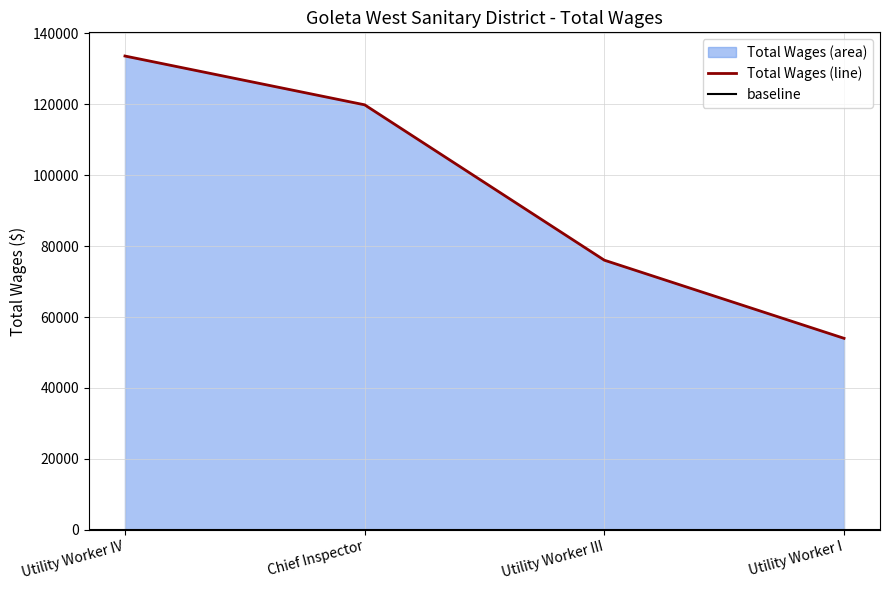

What position from the right is Utility Worker I?

1